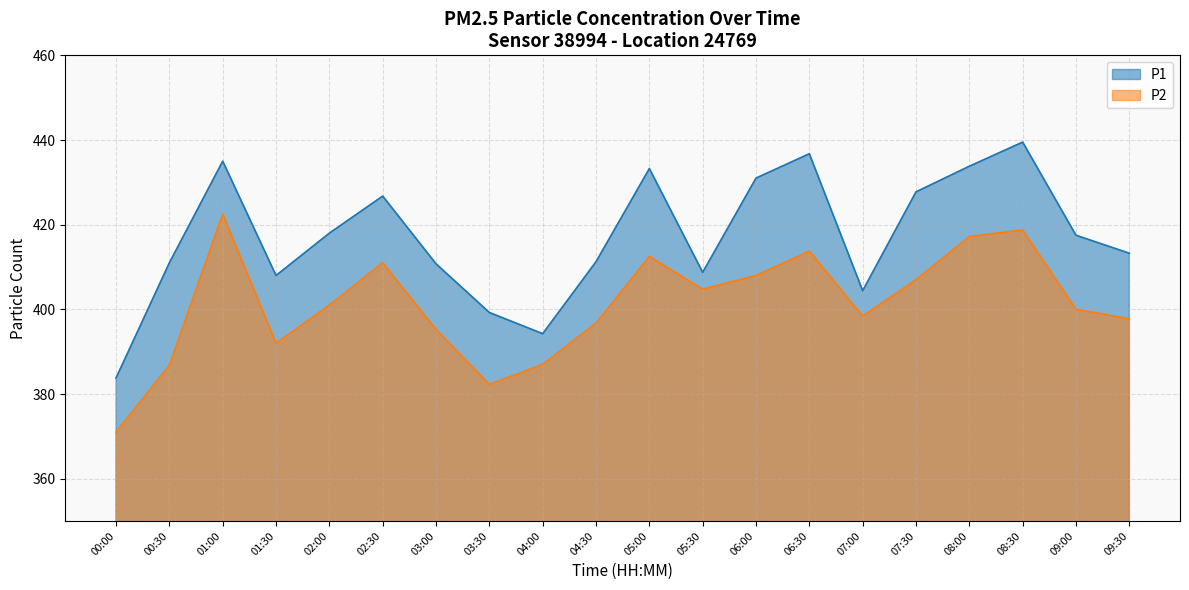

How many lines are shown in the chart?

2